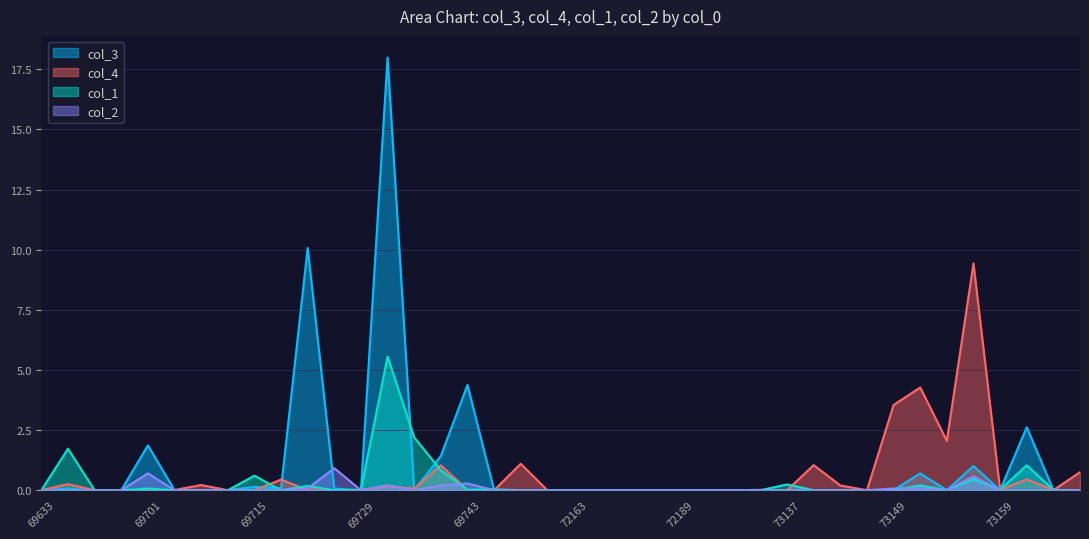

The col_3 series shows 0.0 at 72163. True or false?

True